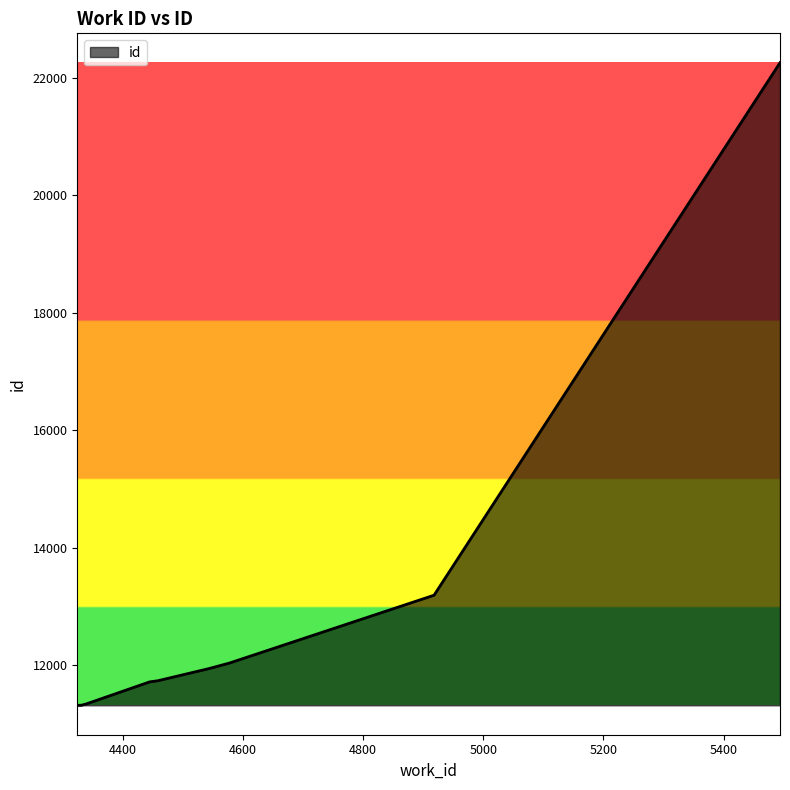

What is the change in value from 4324 to 4331?

+2